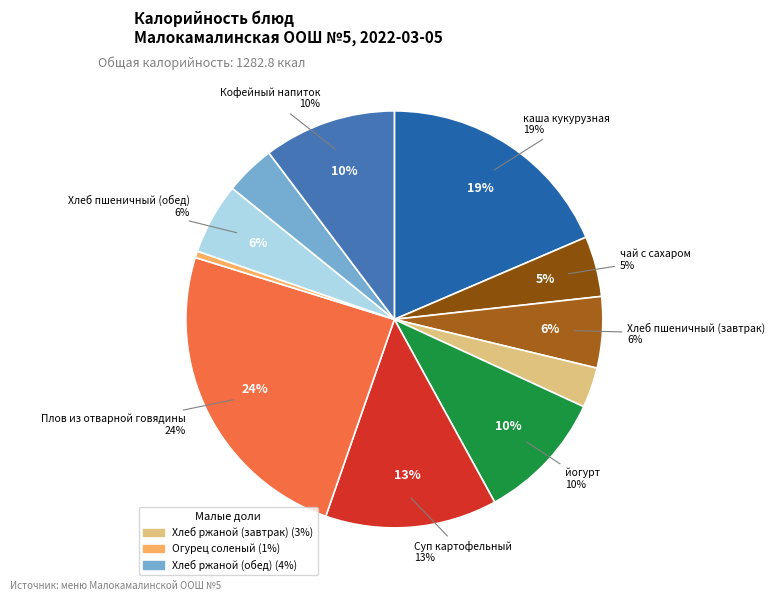

To the nearest percent, what is the average slice percentage?

9%